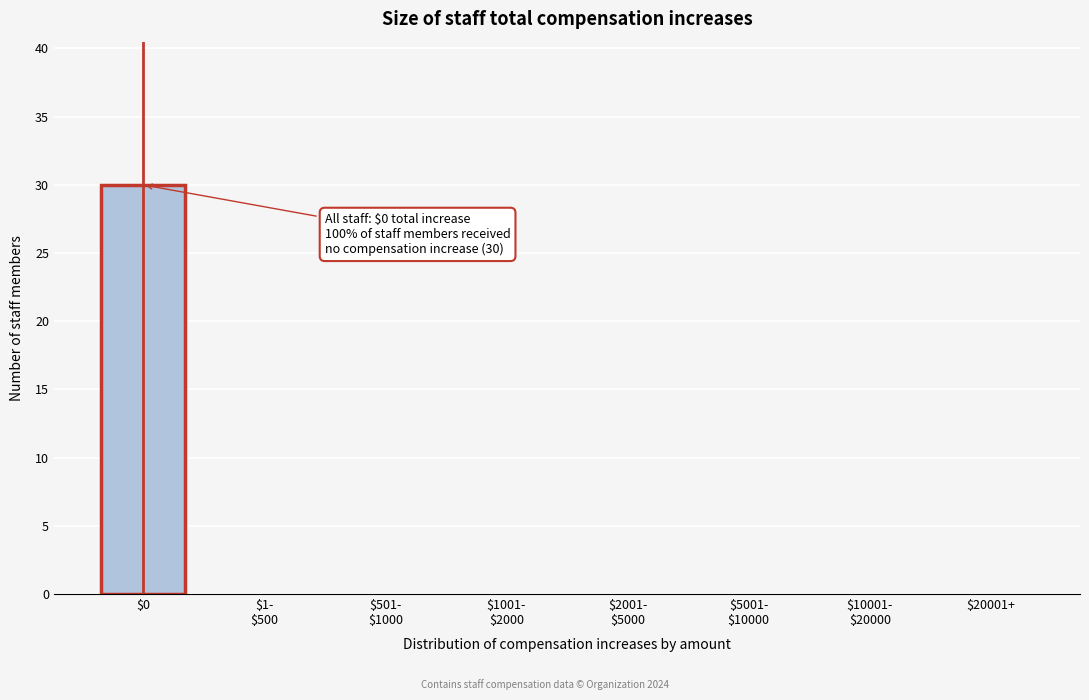

Which category has the highest value across all series?

$0